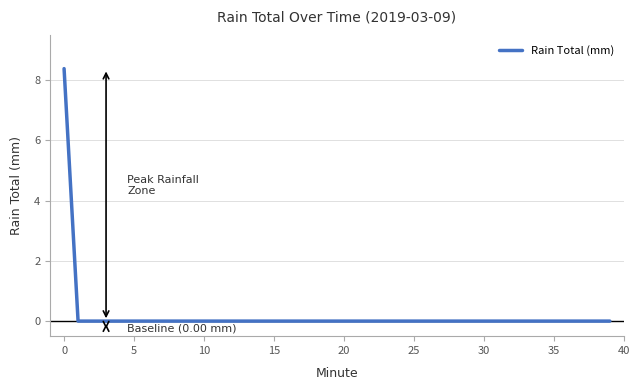

What is the maximum value shown in the chart?

8.4